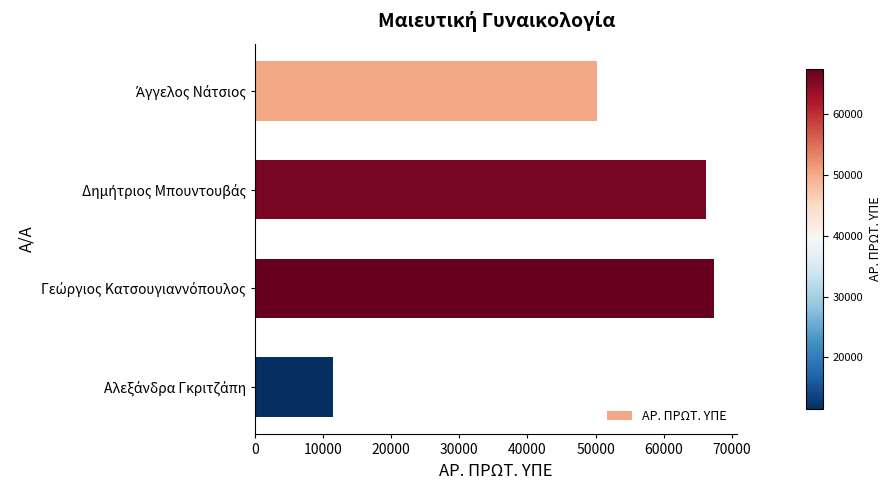

What is the smallest value displayed?

11452